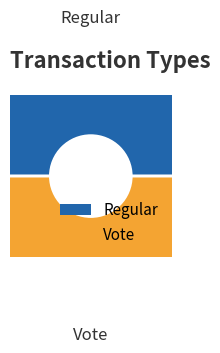

Is it true that Regular is 50% of the pie?

True